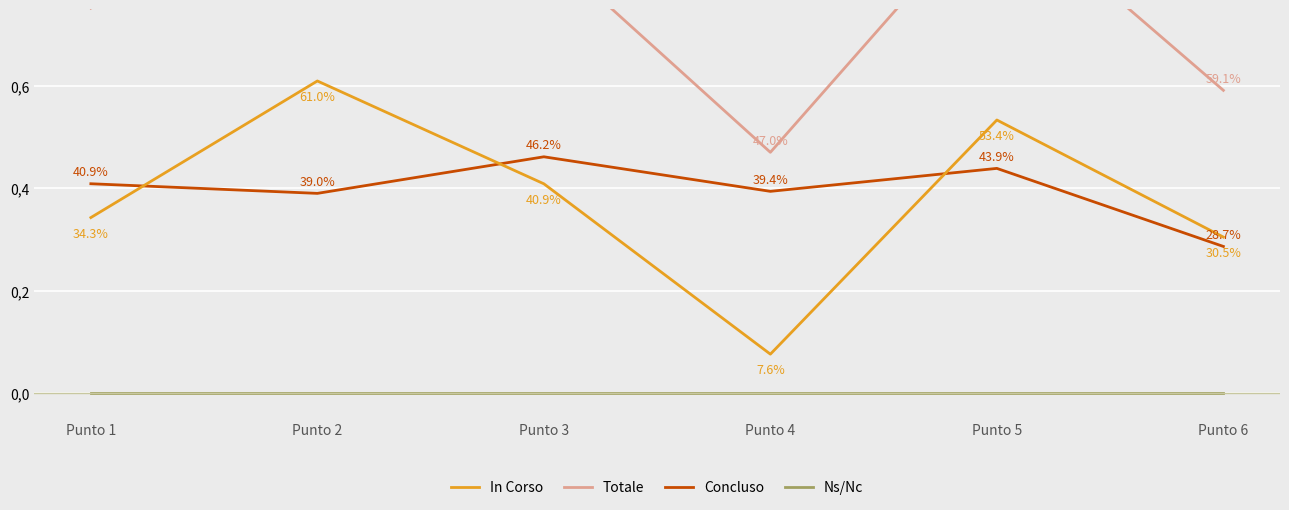

Between Punto 2 and Punto 4, which series saw the biggest shift?

In Corso